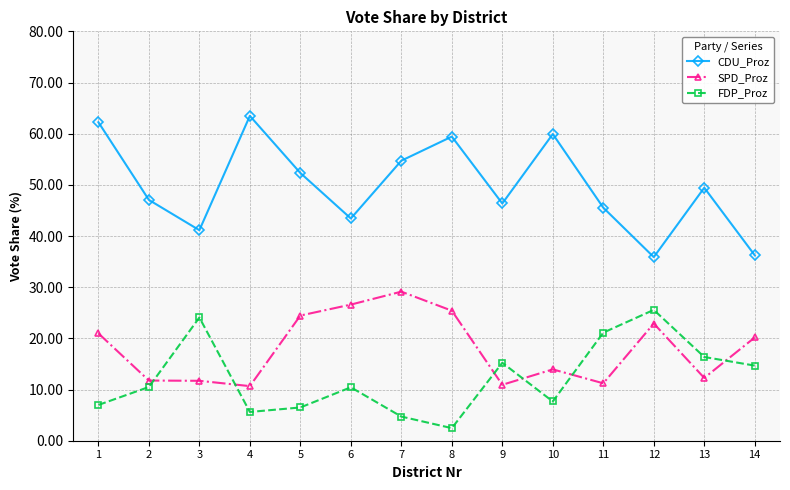

True or false: FDP_Proz and CDU_Proz cross at least once.

False